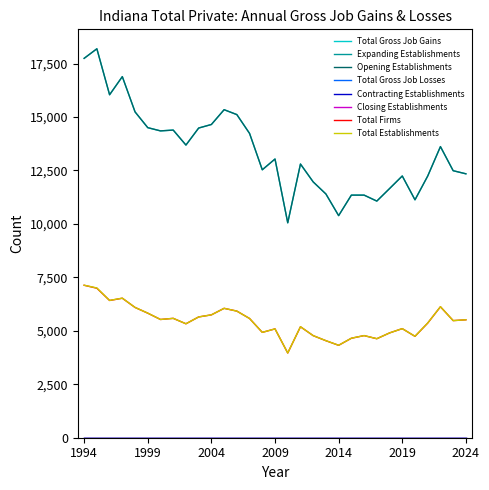

True or false: Total Establishments and Total Firms intersect in this chart.

False